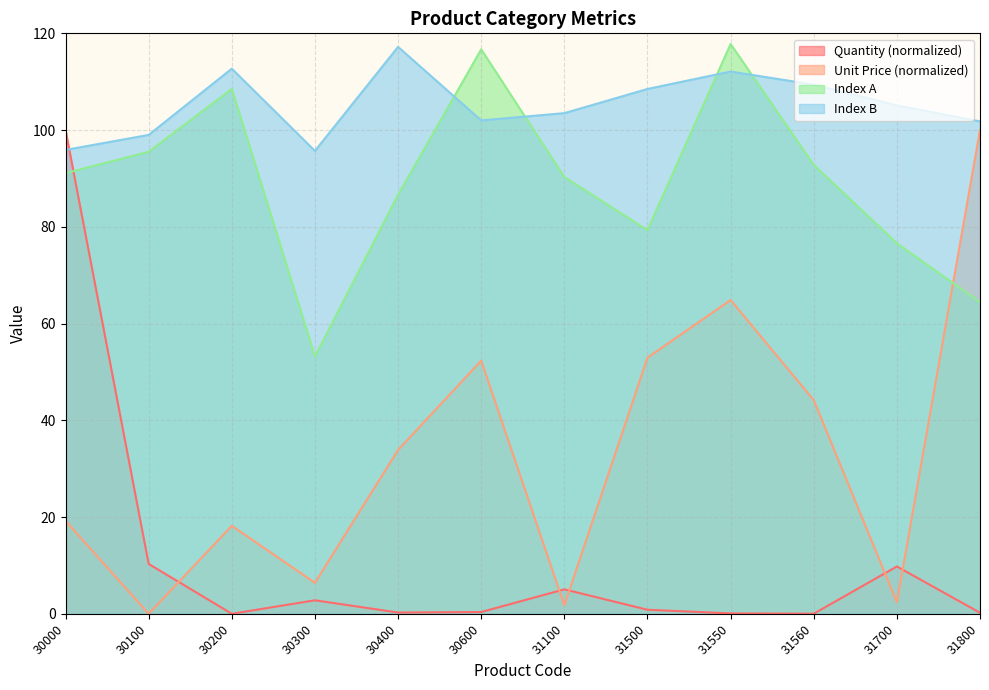

Between 30000 and 30200, which series saw the biggest shift?

Quantity (normalized)